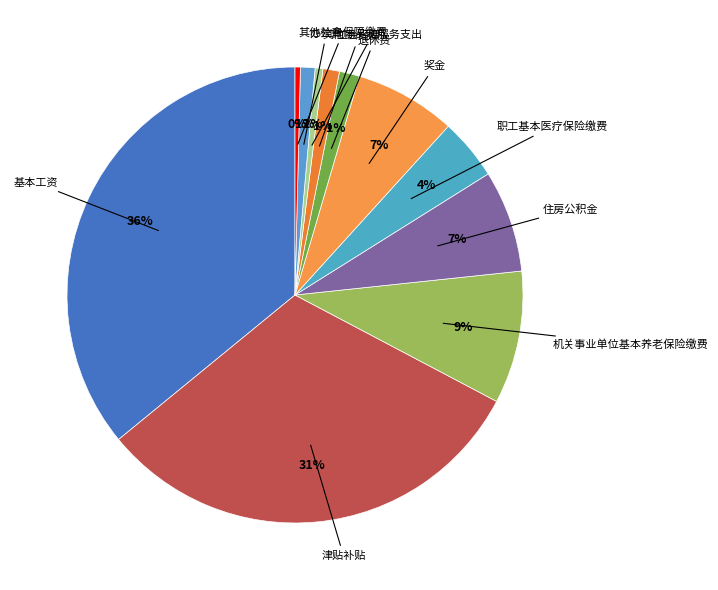

To the nearest percent, what is the difference between the largest and smallest slice percentages?

36%